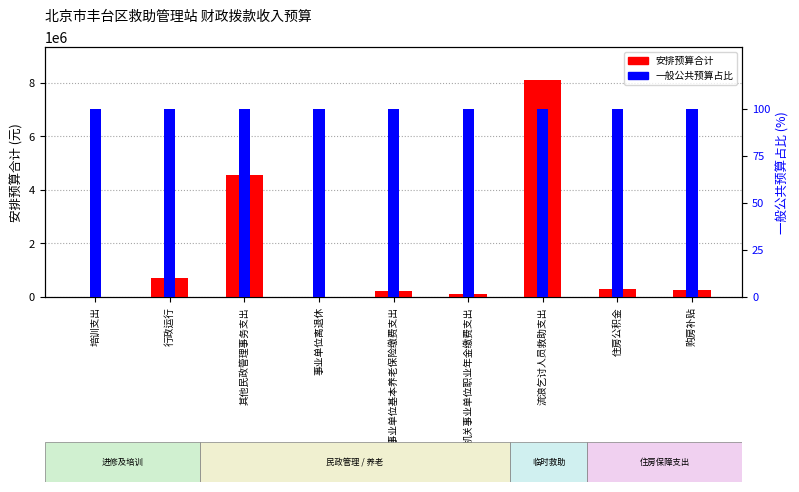

At which category is the sum across all series the highest?

流浪乞讨人员救助支出